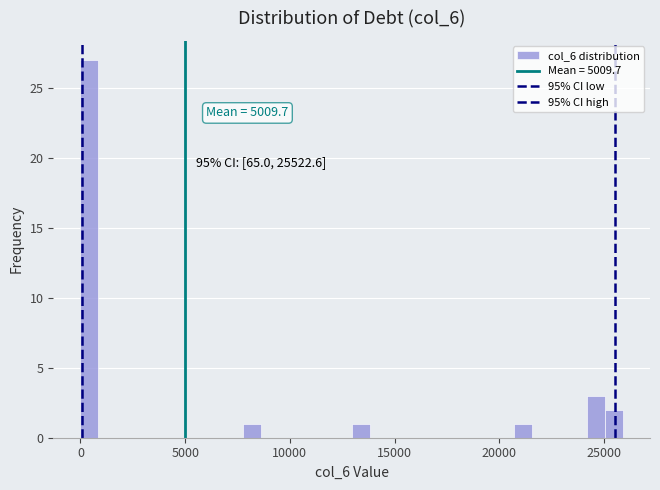

Read against the x-axis, roughly where is the centre of the tallest bar?

500